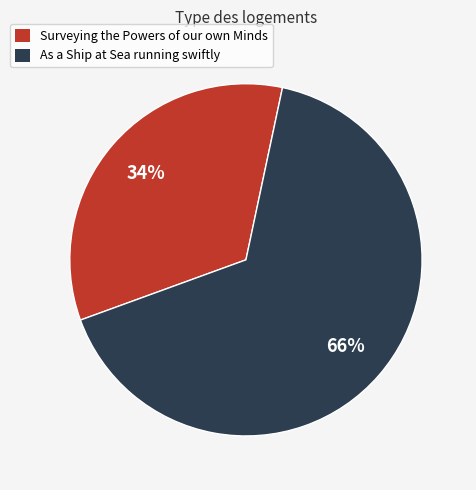

Between Surveying the Powers of our own Minds and As a Ship at Sea running swiftly, which is larger?

As a Ship at Sea running swiftly